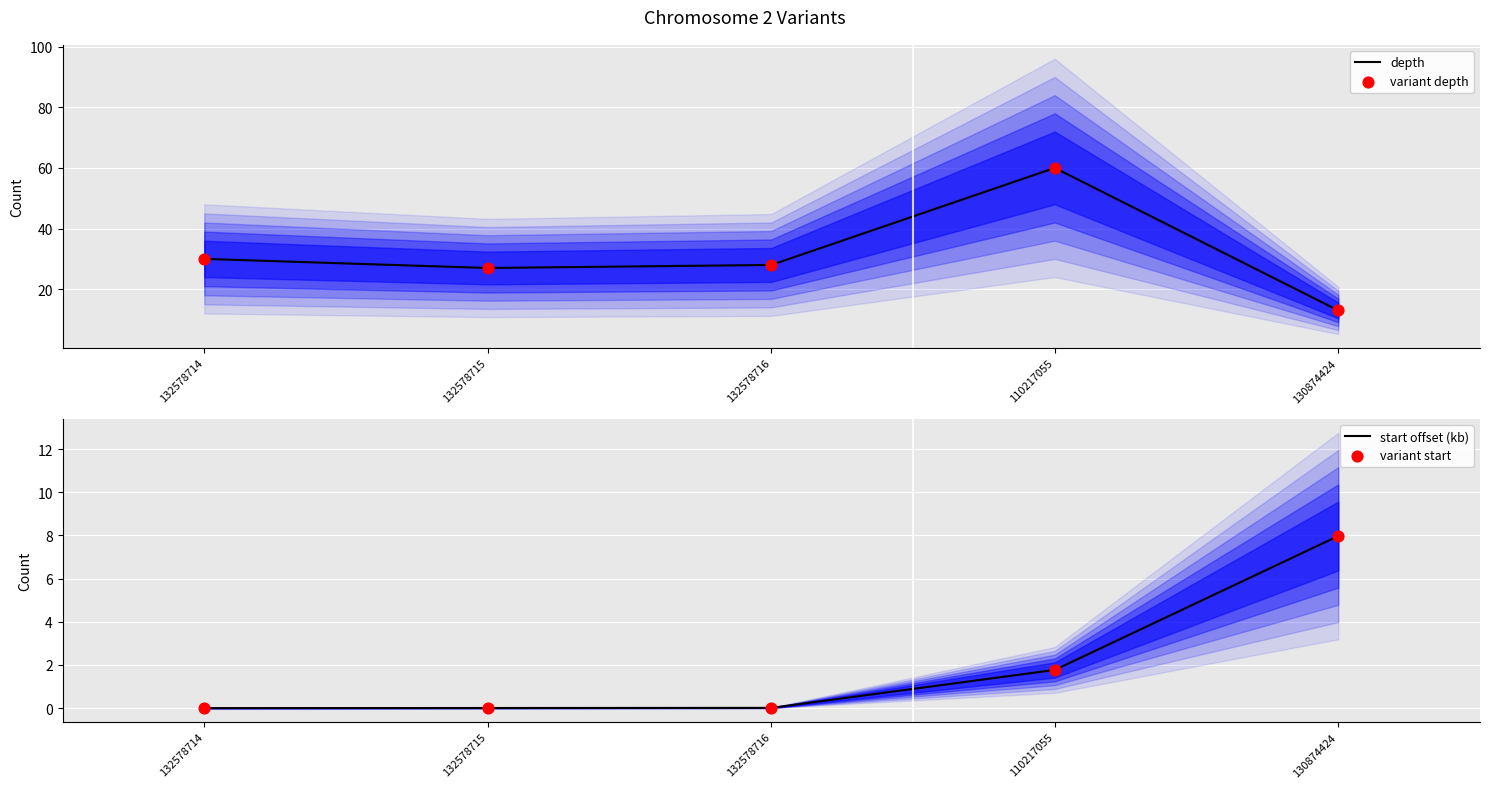

At how many categories does at least one series exceed 31?

1